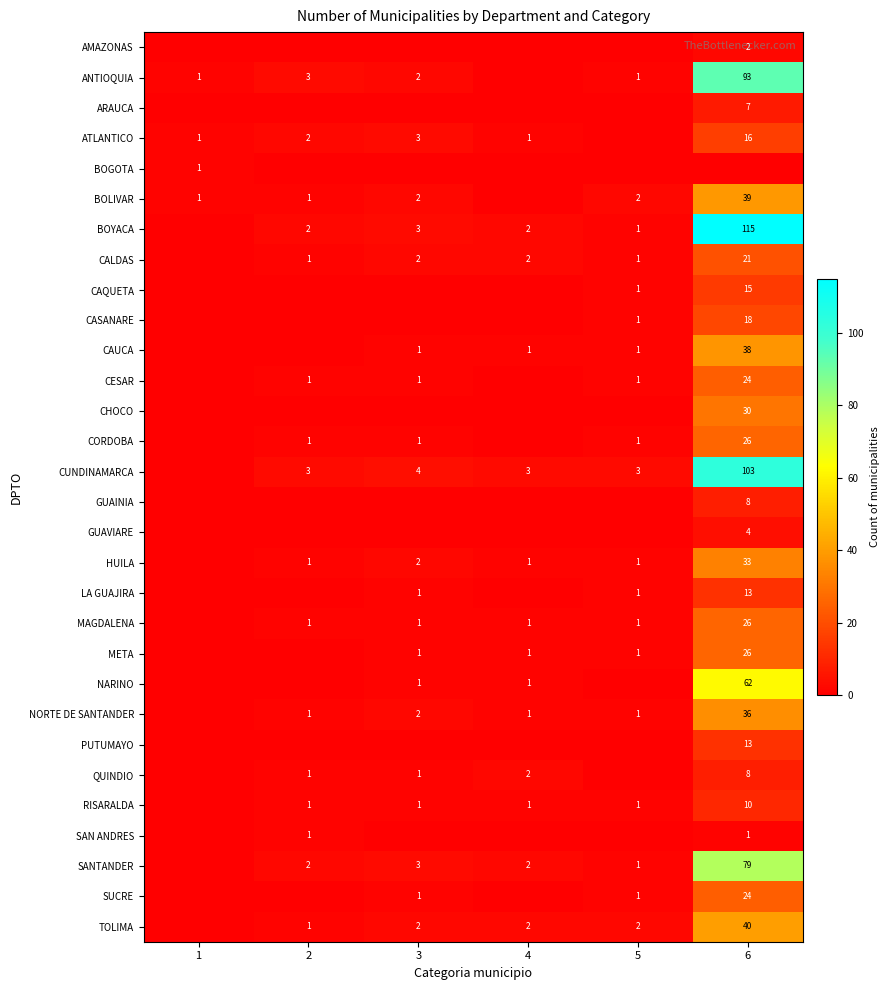

What is the difference between the BOYACA values at 6 and 2?

113